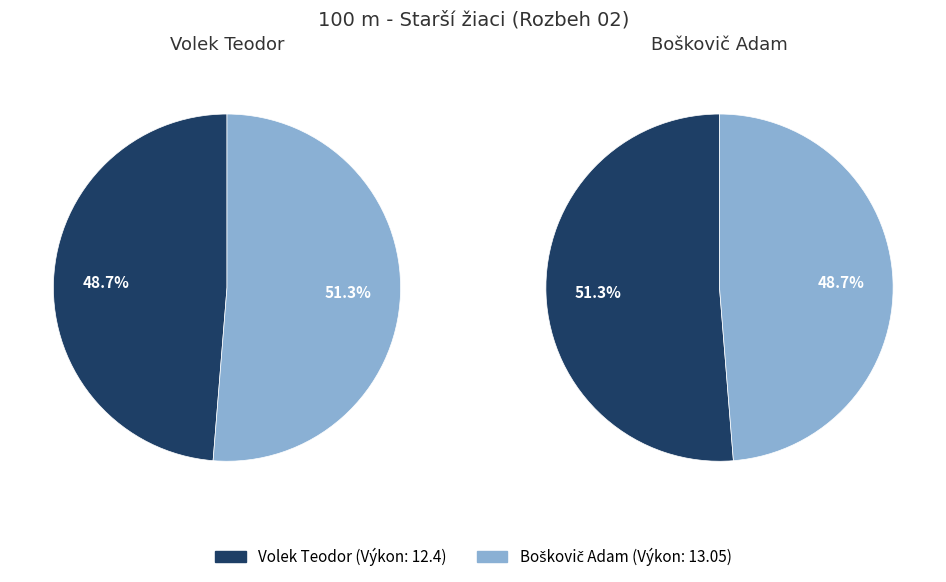

To the nearest percent, what is the difference between the largest and smallest slice percentages?

3%